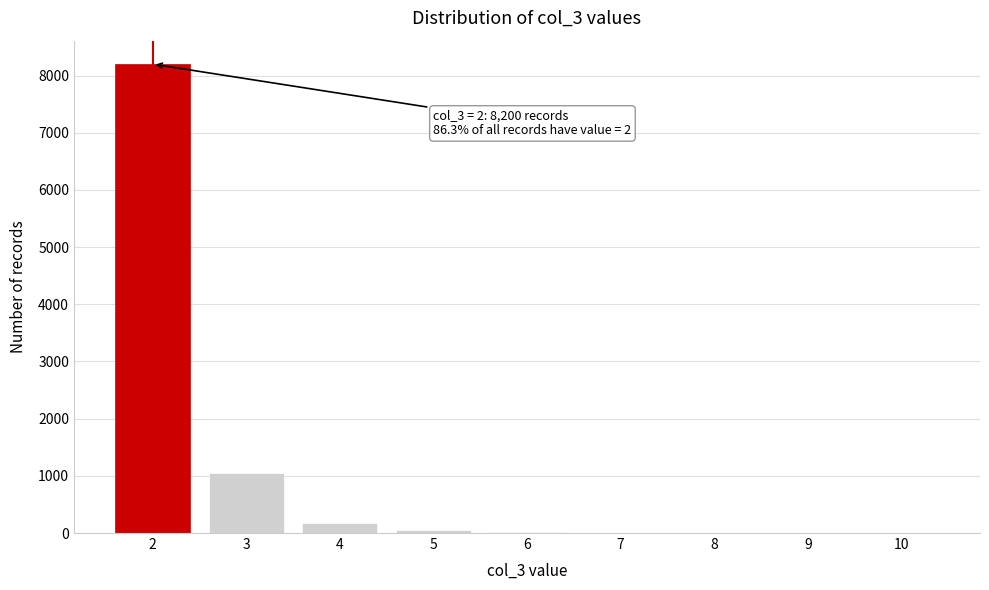

What is the sum of all values?

9504